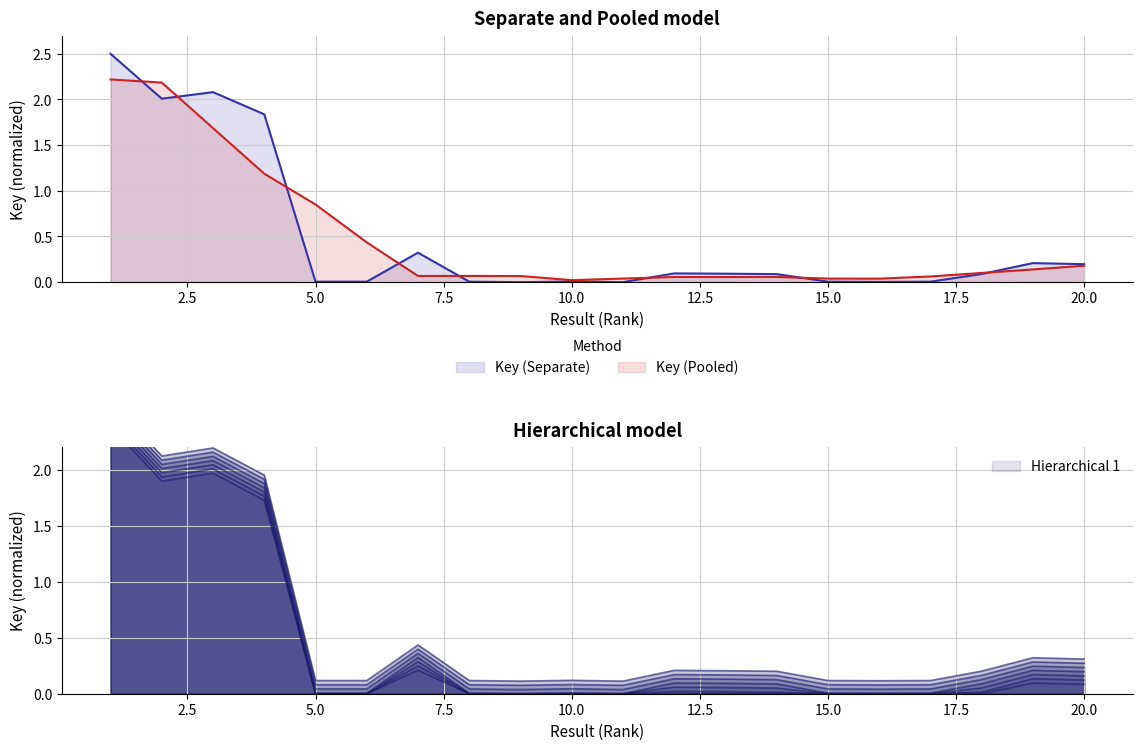

Rank the categories by value from highest to lowest.

1, 3, 2, 4, 7, 19, 20, 12, 13, 18, 14, 10, 15, 5, 17, 6, 8, 16, 9, 11